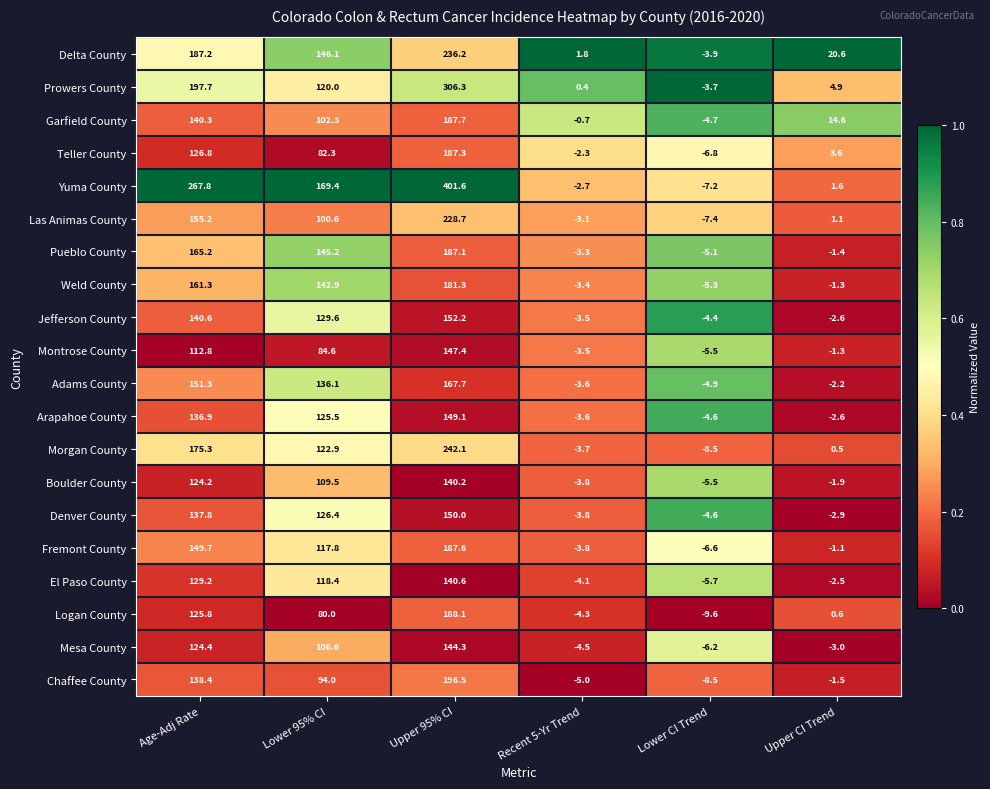

Rank the series at Upper 95% CI from highest to lowest value.

Yuma County, Prowers County, Morgan County, Delta County, Las Animas County, Chaffee County, Logan County, Garfield County, Fremont County, Teller County, Pueblo County, Weld County, Adams County, Jefferson County, Denver County, Arapahoe County, Montrose County, Mesa County, El Paso County, Boulder County